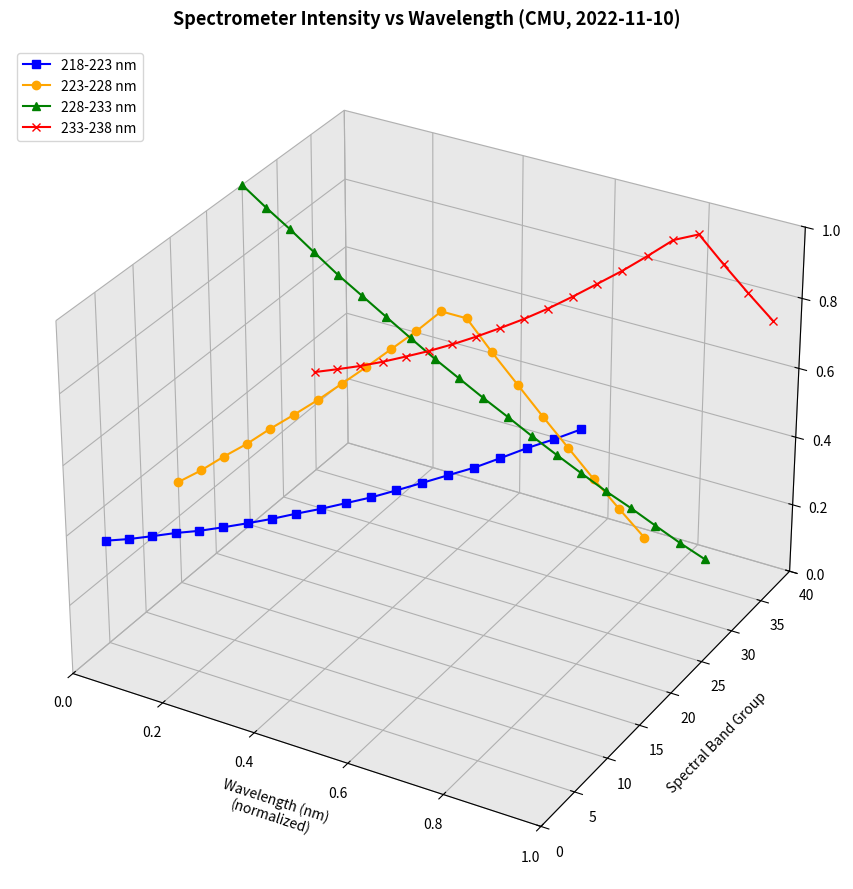

What are all the series names shown in the legend?

218-223 nm, 223-228 nm, 228-233 nm, 233-238 nm